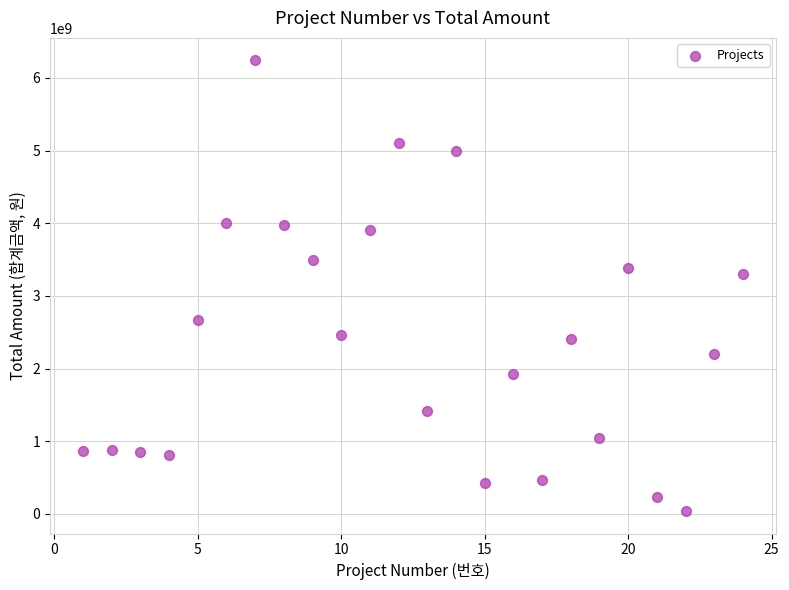

What Y value in the scatter plot is closest to 3140000000?

3297000000